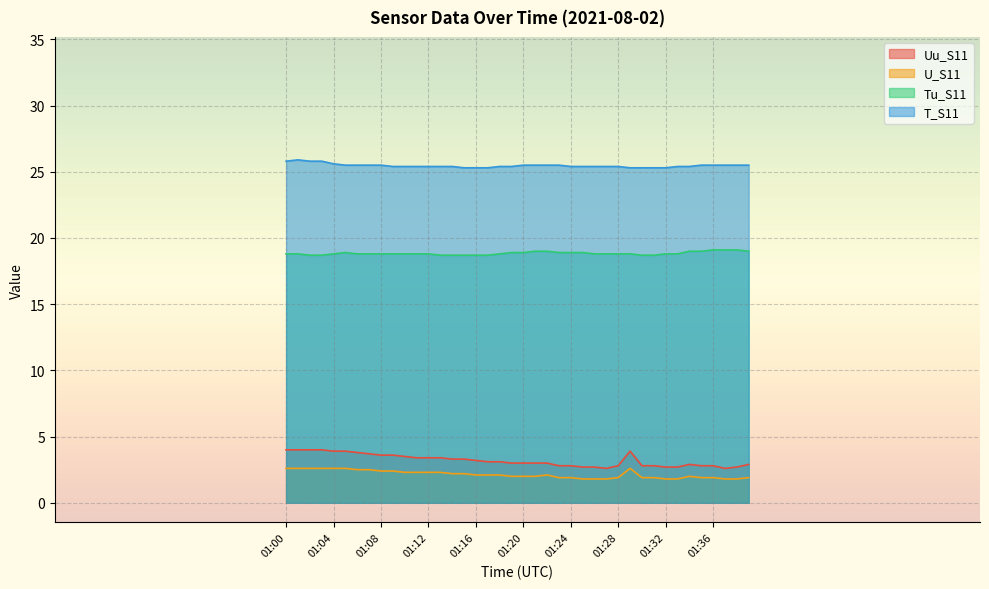

What is the sum of all Tu_S11 values?

753.6